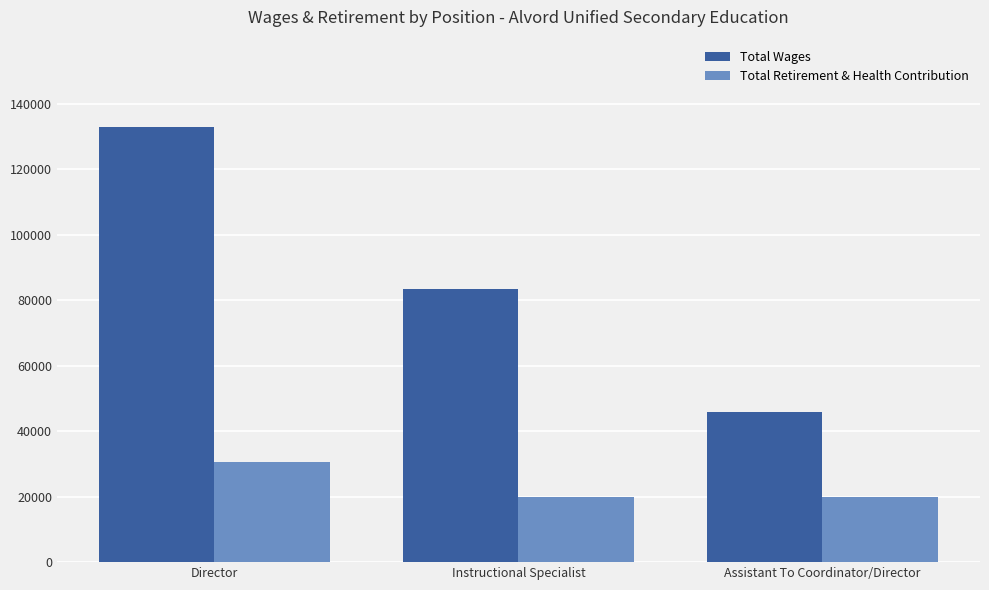

The value of Total Wages at Director is 132953. True or false?

True